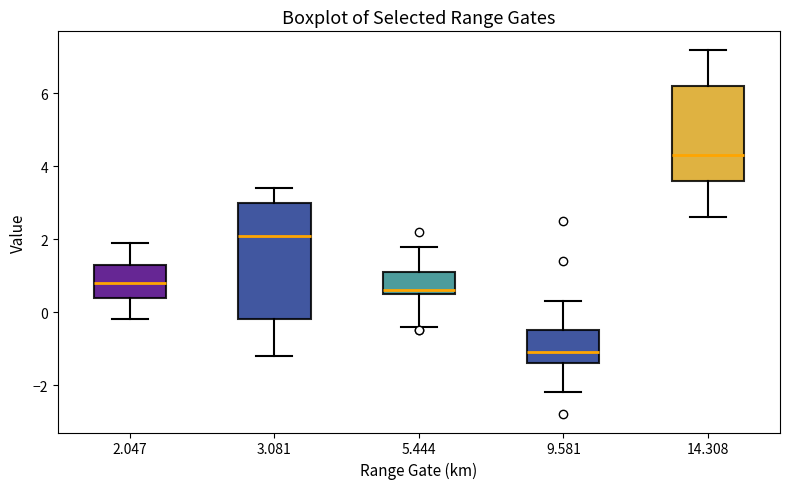

Where does the upper whisker of the box at x = 3.081 end on the y-axis? The values are not printed on the chart, so give them approximately, as read against the axis.

3.4